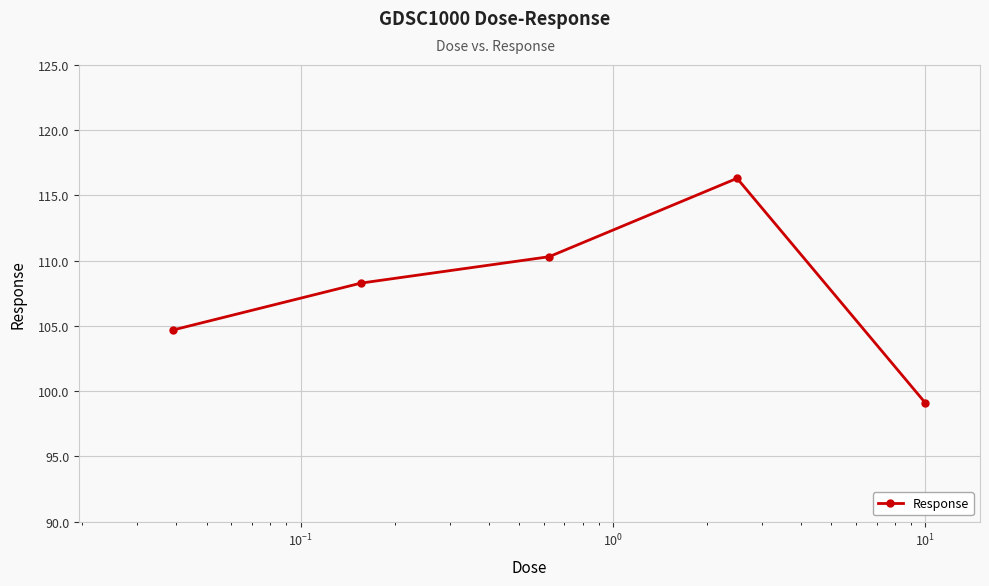

What is the value of the 5th point from the left?

99.1